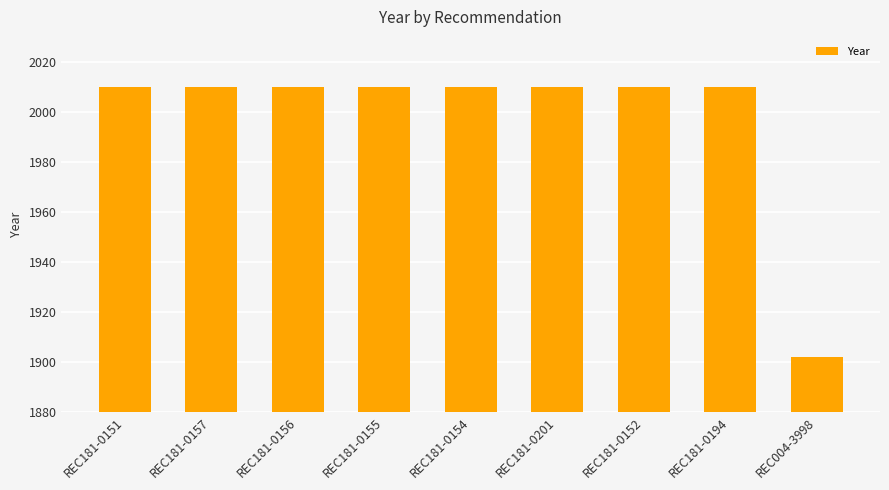

What is the change in value from REC181-0201 to REC004-3998?

-108